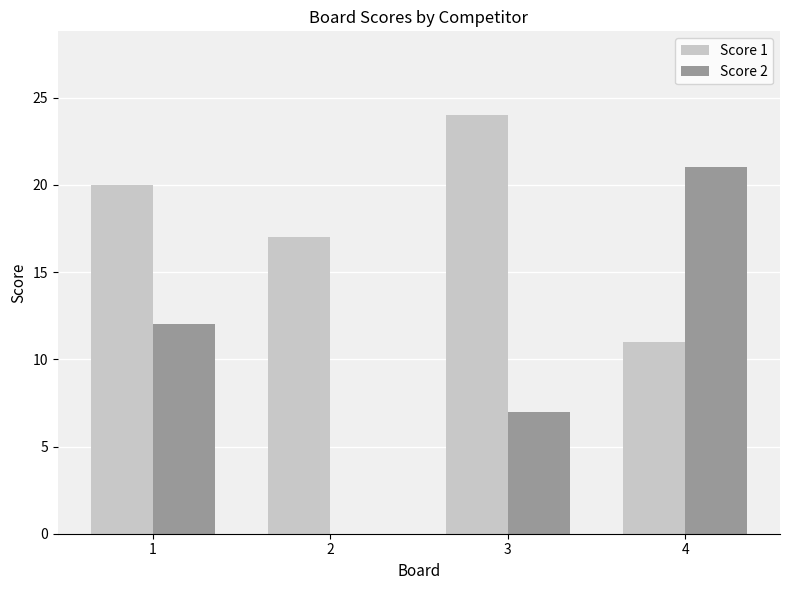

Which series has the largest total across all categories?

Score 1